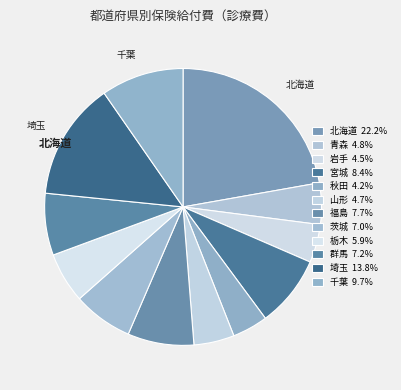

How many slices are in this pie chart?

12